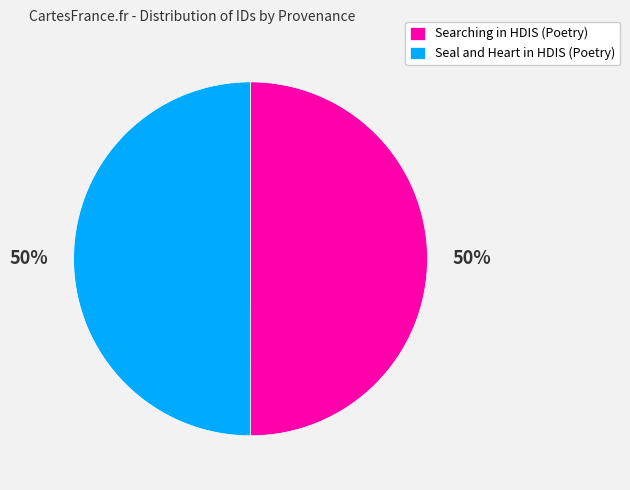

How many segments does this pie chart have?

2